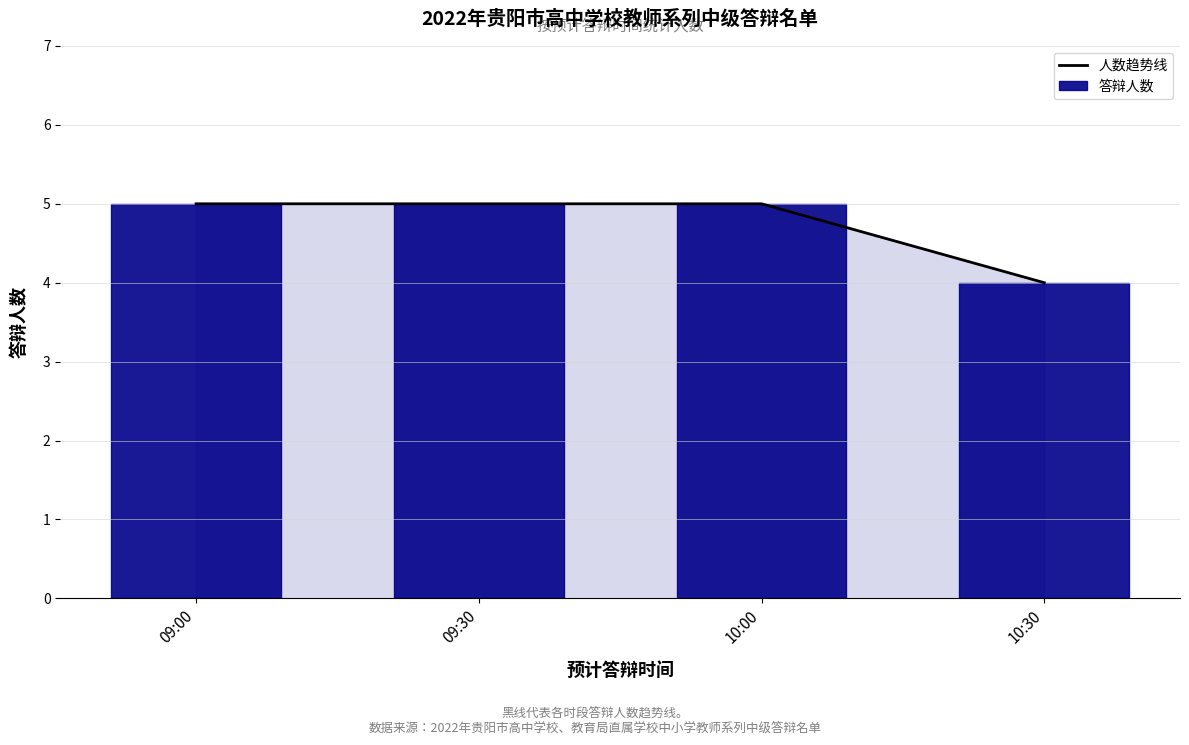

What is the maximum value shown in the chart?

5